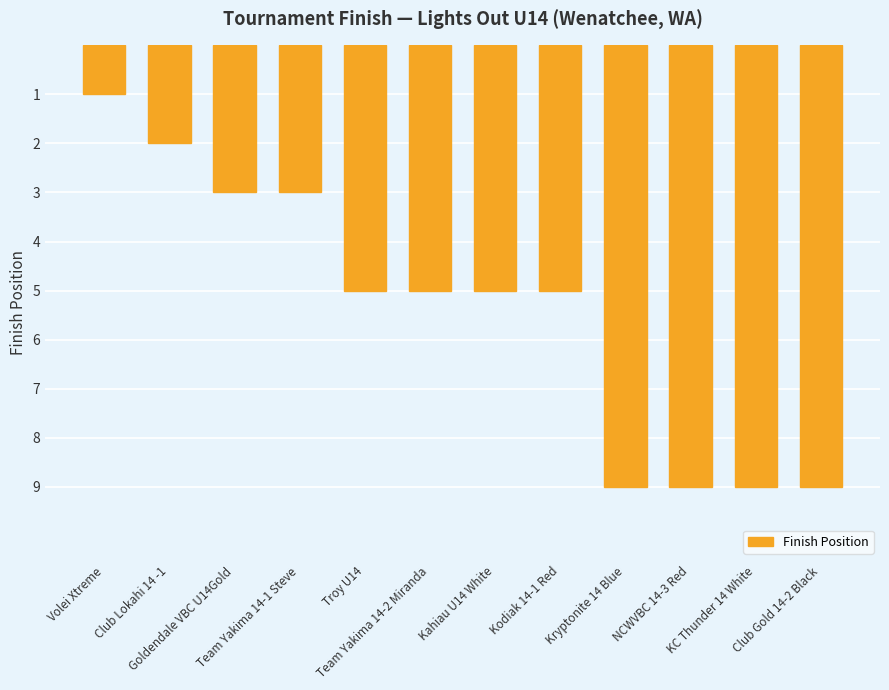

Which label corresponds to the smallest value in the chart?

Volei Xtreme